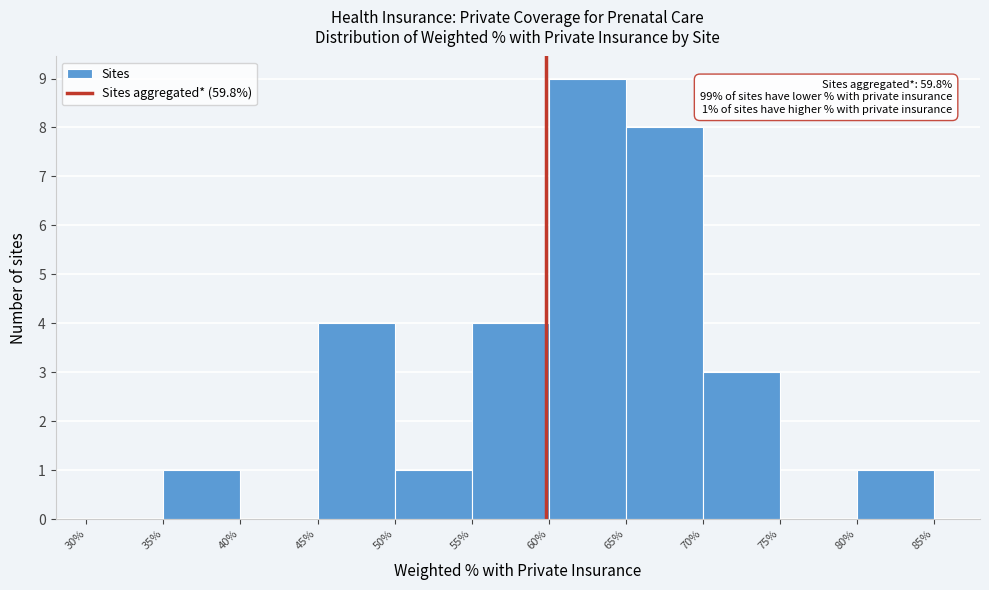

Which range on the x-axis has the tallest bar?

60% to 65%